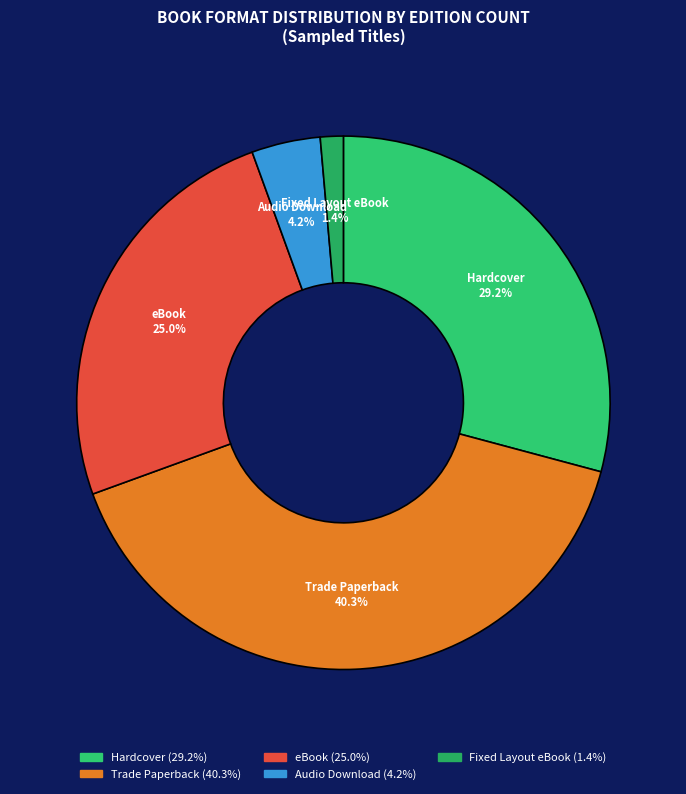

Is there any slice that represents more than half of the pie?

No